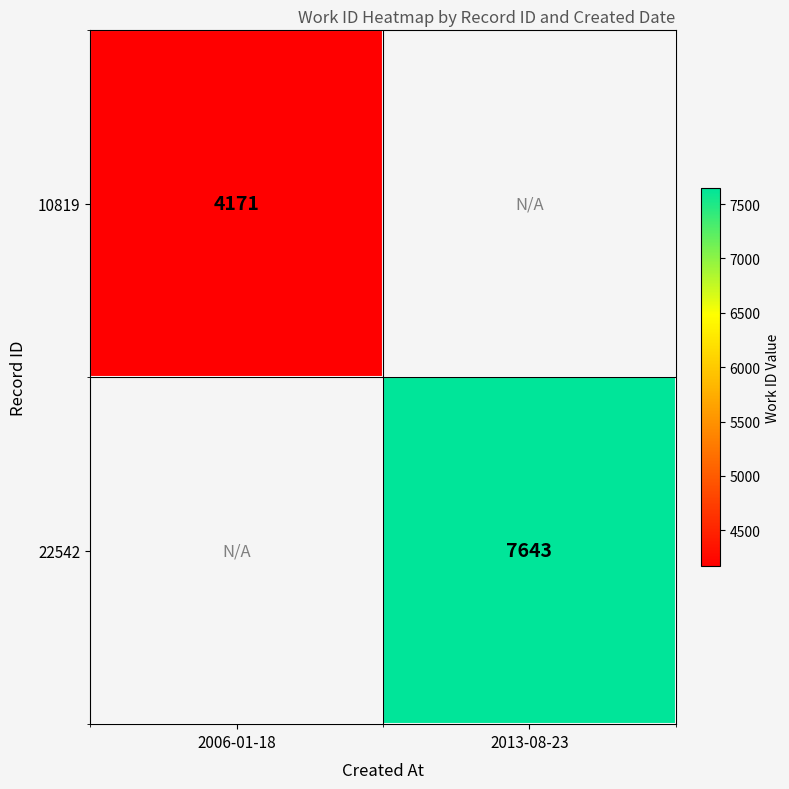

What is the minimum value shown in the chart?

4171.0